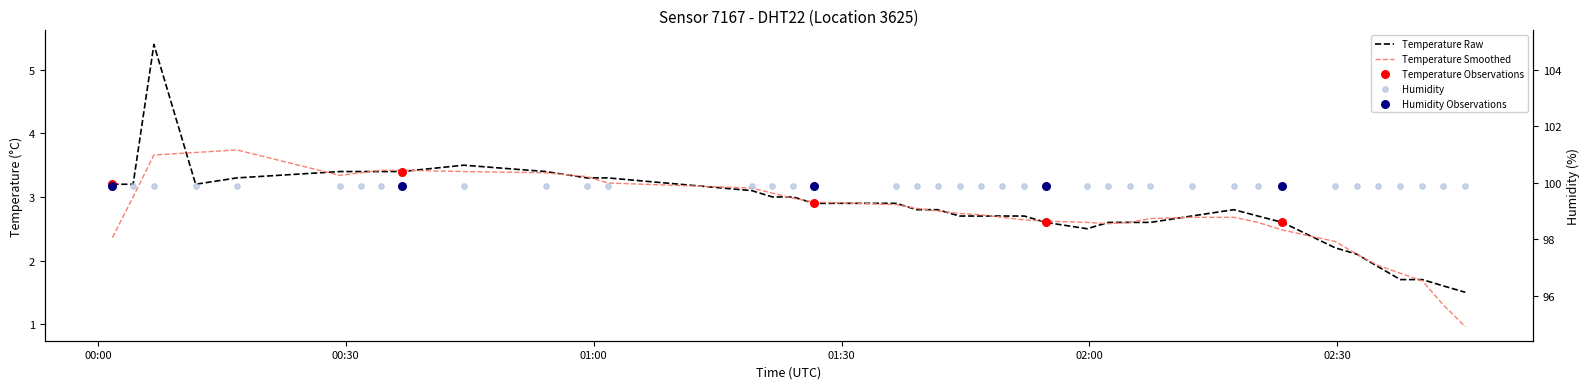

Between 2022-12-07T01:41:37 and 2022-12-07T02:42:50, which is larger?

2022-12-07T01:41:37